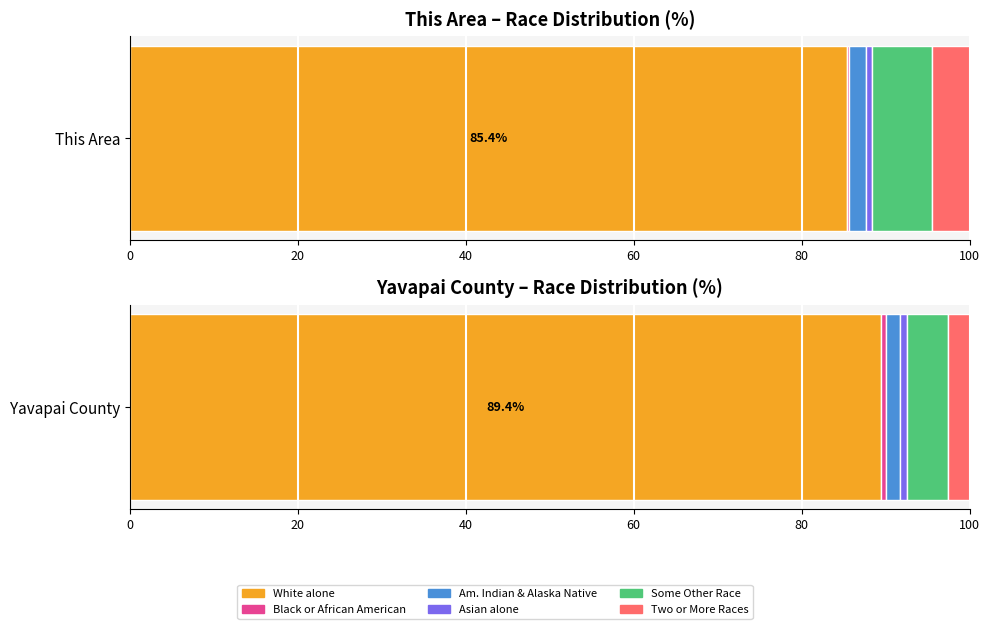

How many data points are above 4?

3